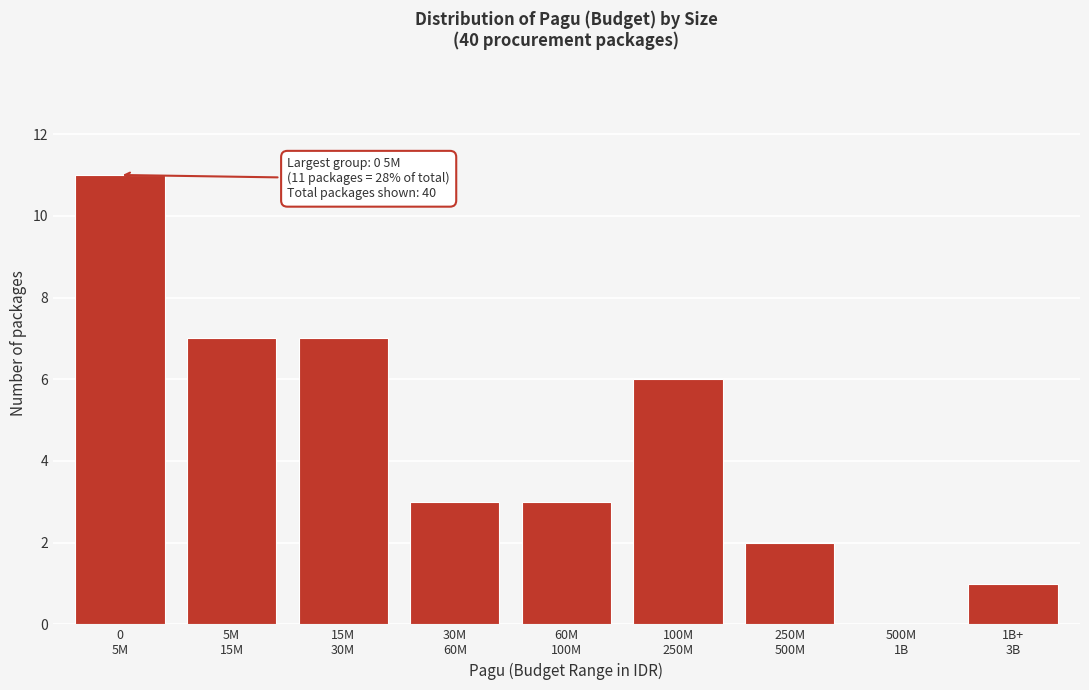

What is the maximum value shown in the chart?

11